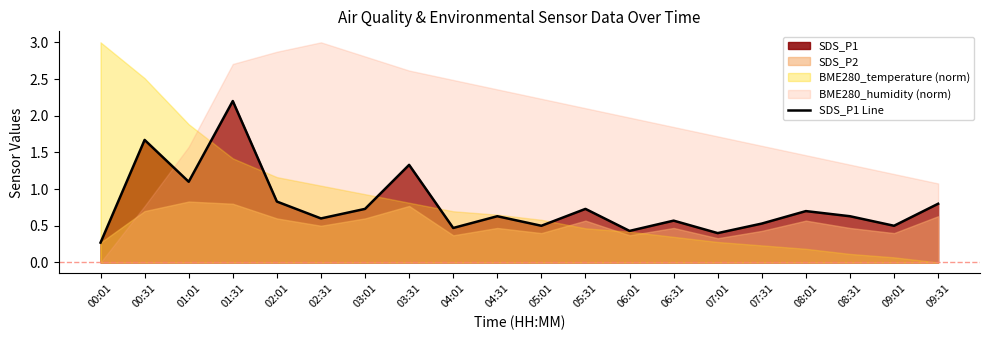

What is the average value?

0.8